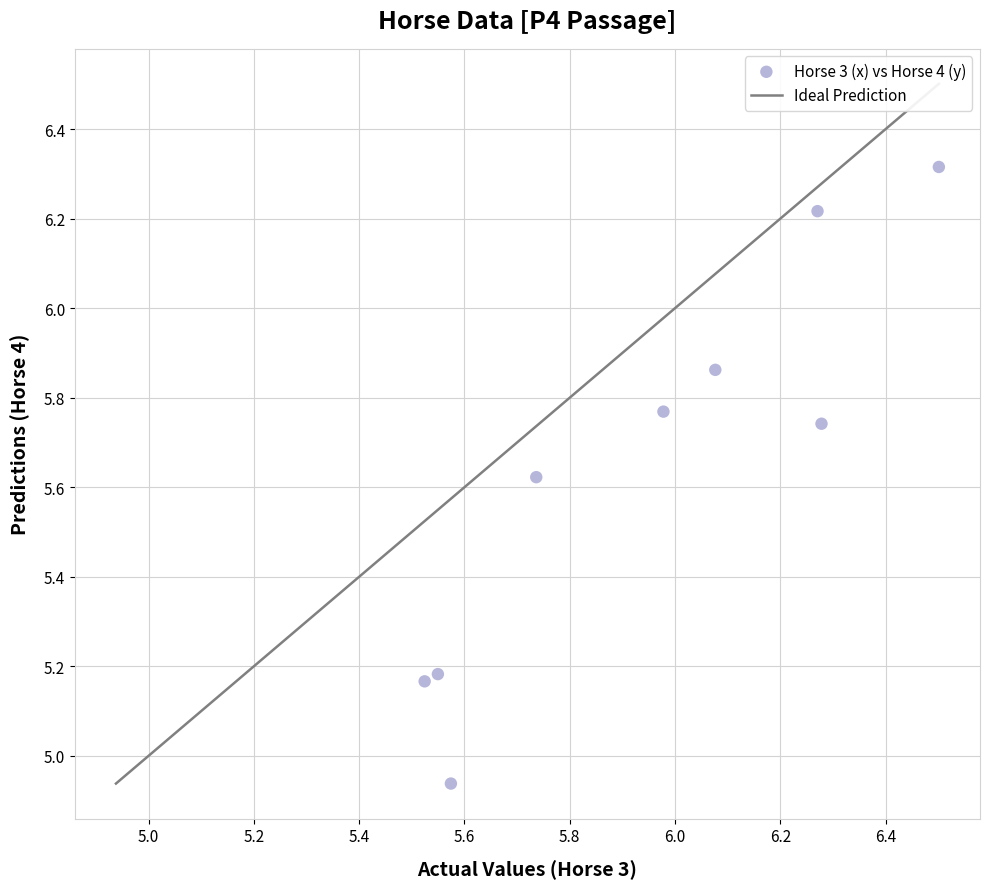

What is the range of Y values (max minus min)?

1.4